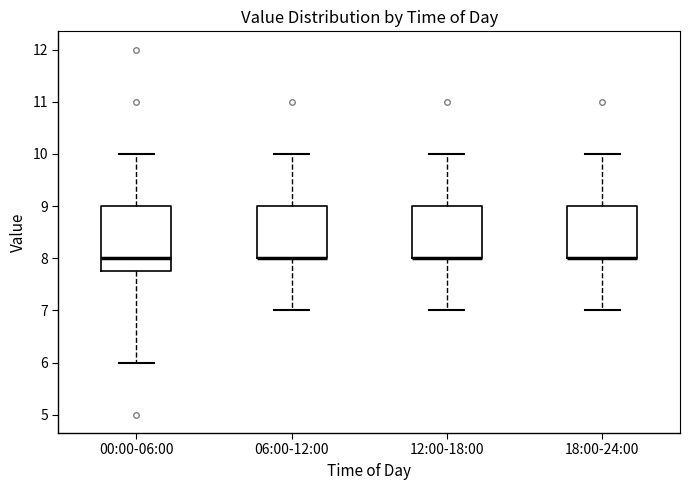

Where is the lower edge of the box for 06:00-12:00 on the y-axis? The values are not printed on the chart, so give them approximately, as read against the axis.

8.0